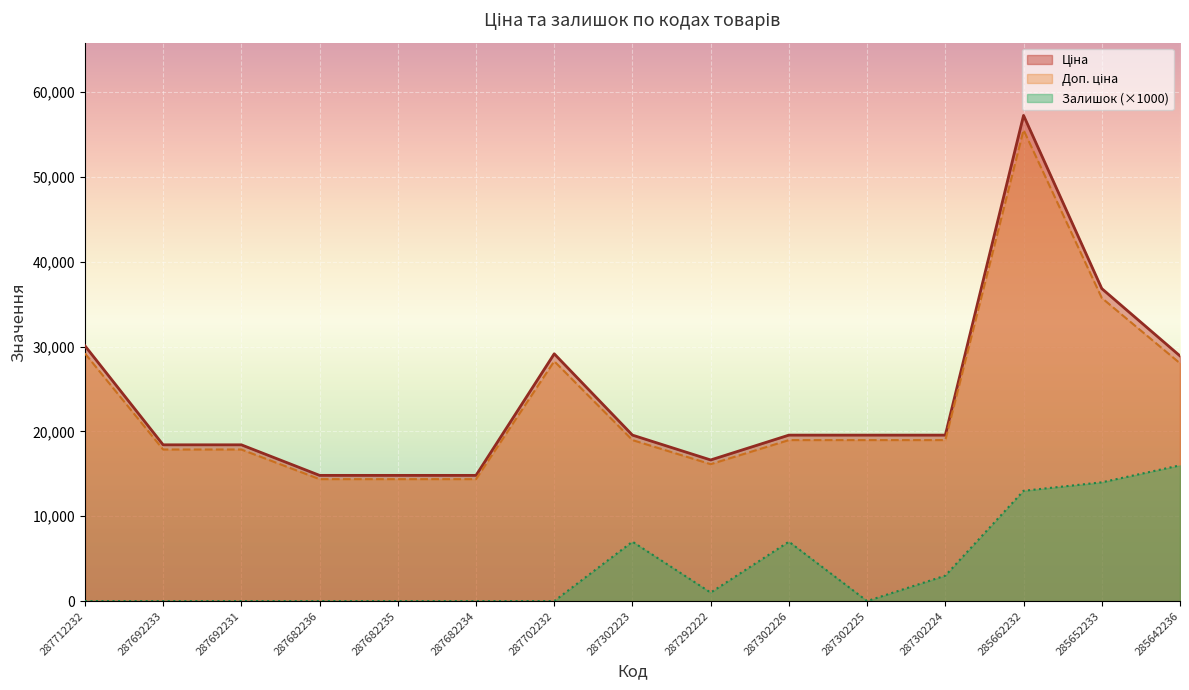

Which label corresponds to the smallest value in the chart?

287712232